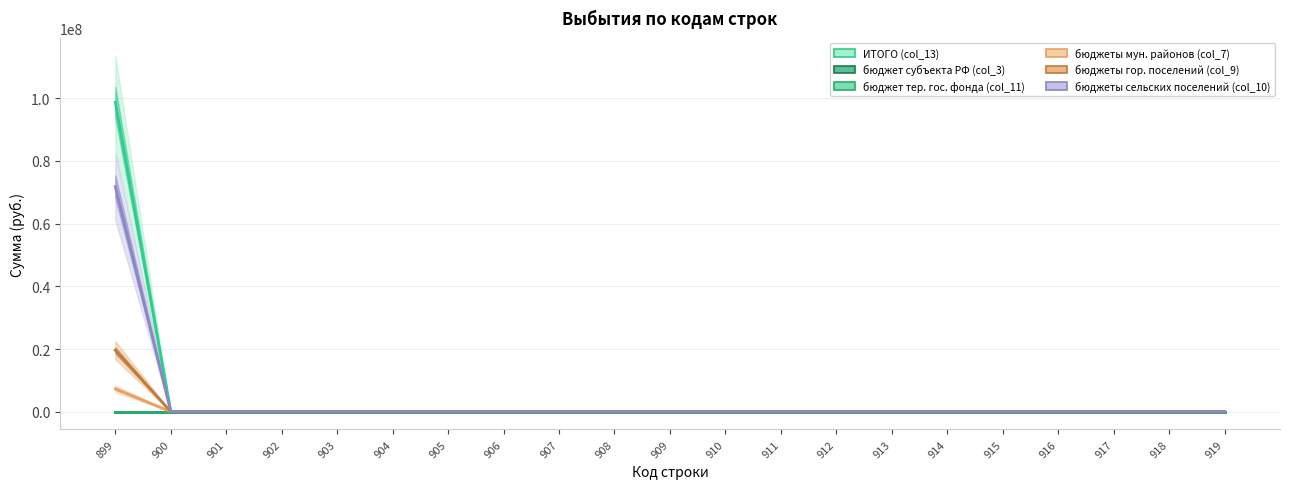

True or false: бюджеты гор. поселений (col_9) and бюджеты мун. районов (col_7) intersect in this chart.

False